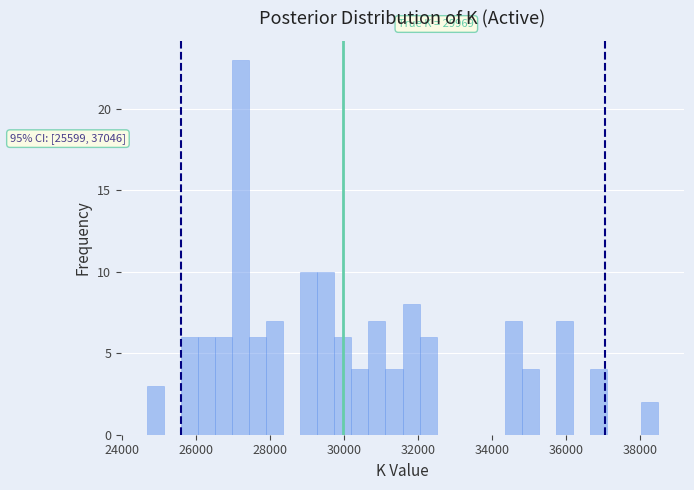

Around what value on the x-axis is the tallest bar? Give the approximate position of its centre, as read against the axis.

27200